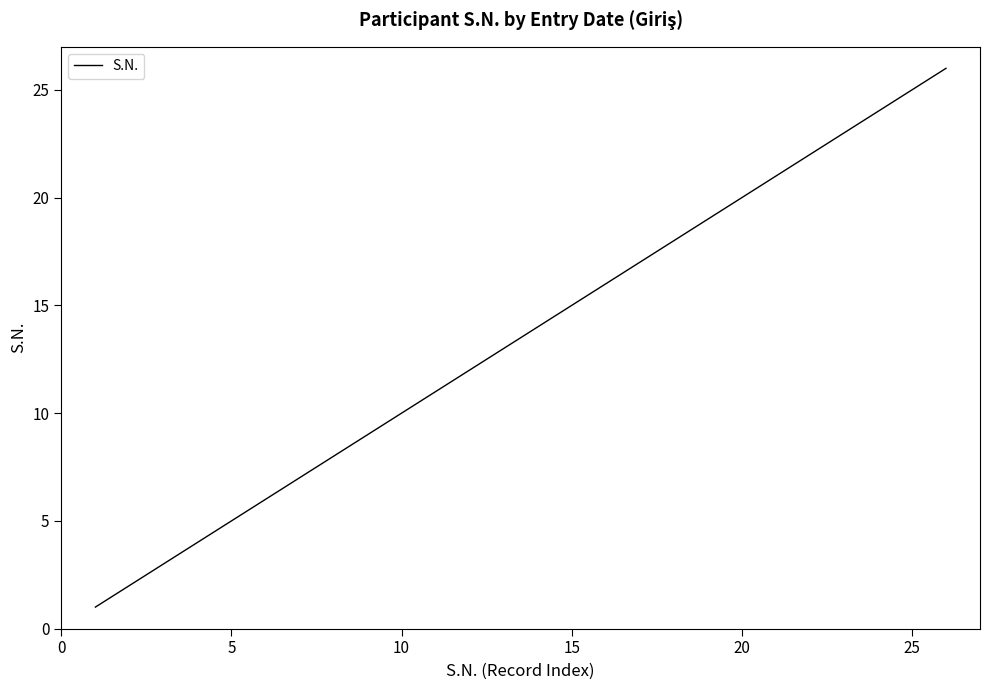

What is the difference between the maximum and minimum values?

25